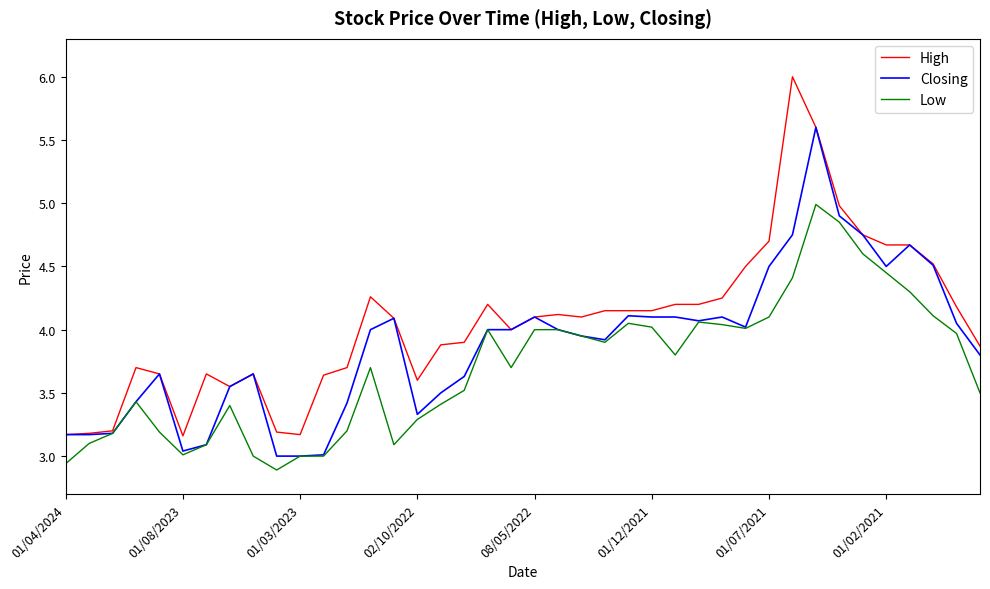

What is the greatest value displayed?

6.0